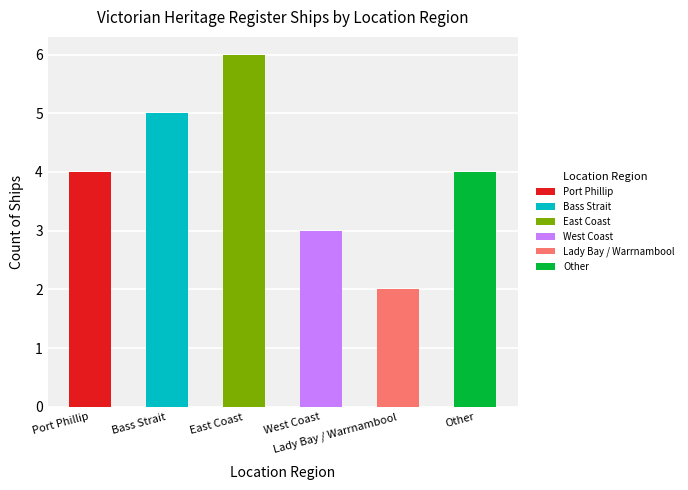

Reading left to right, what are all the values shown in this chart?

4	5	6	3	2	4